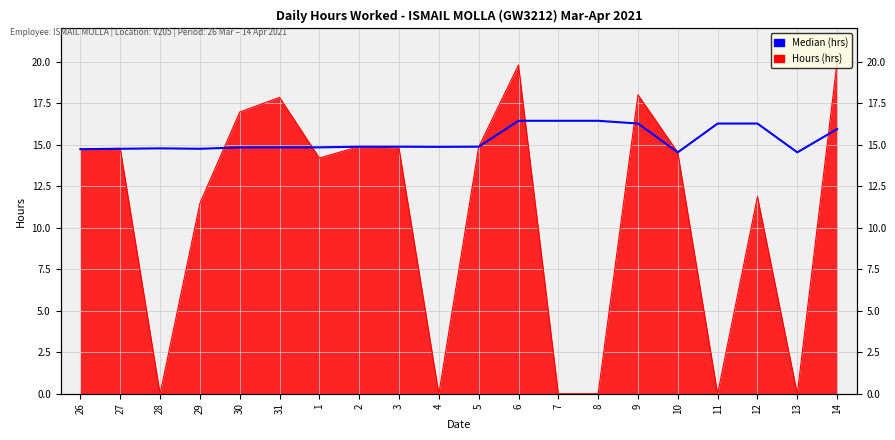

Which label corresponds to the smallest value in the chart?

10